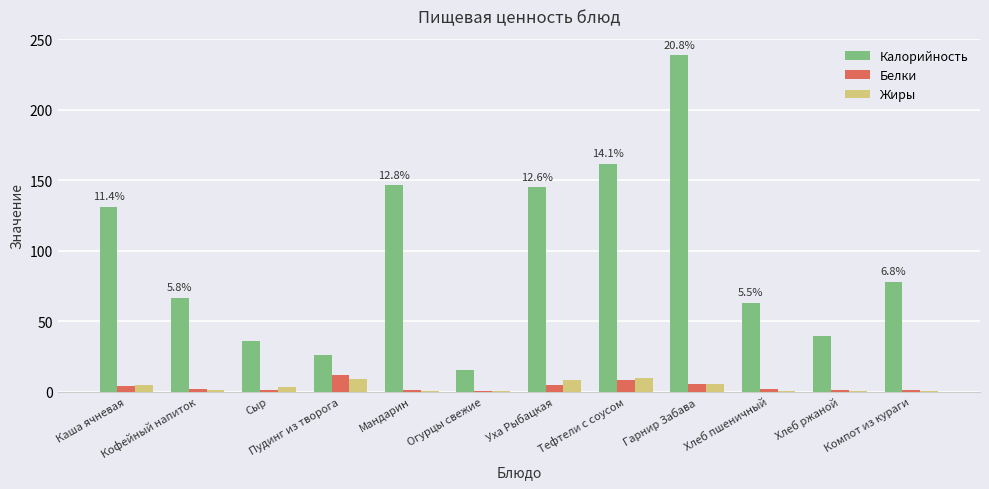

What is the average value of the Калорийность series?

95.5